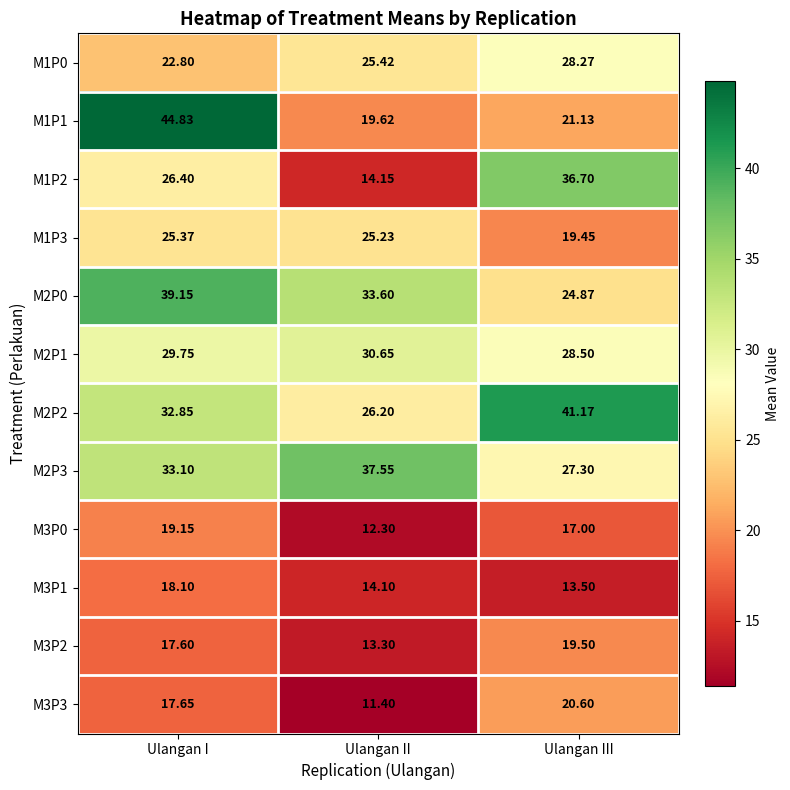

Is the value of M3P1 at Ulangan III greater than the value of M2P2 at Ulangan III?

No